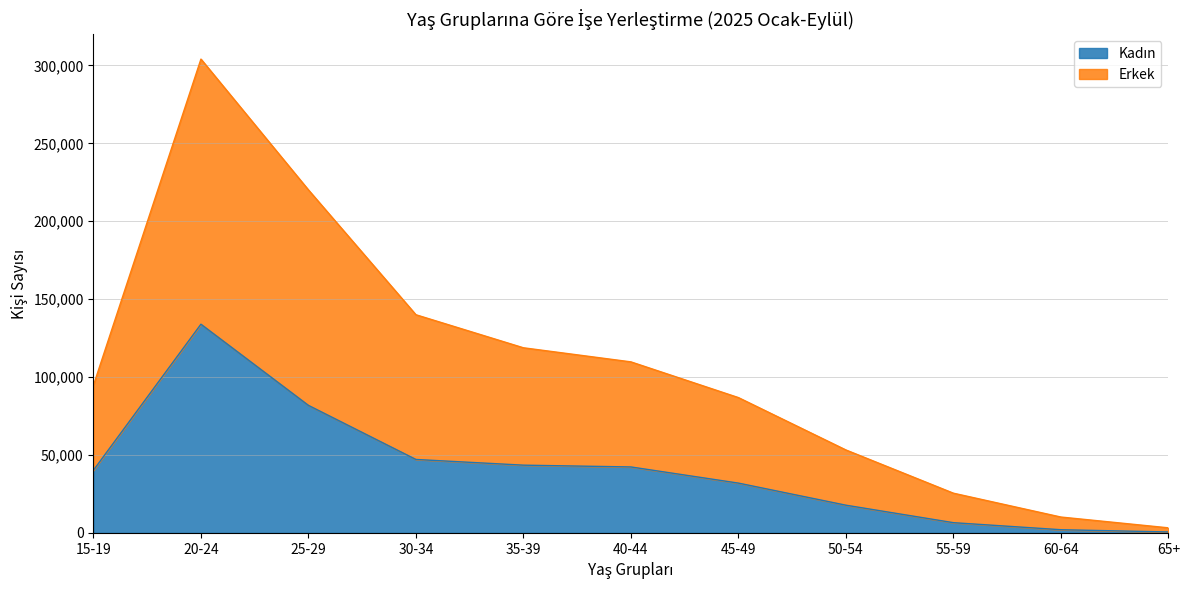

What is the label of the 8th point from the right?

30-34